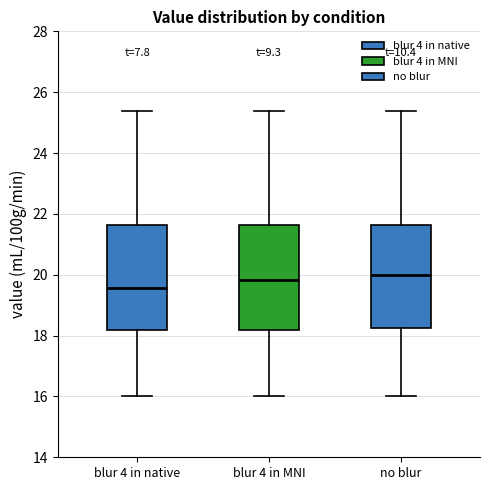

Reading left to right, read every box against the y-axis: the position of its median line, the range the box covers, and the ends of its whiskers. The values are not printed on the chart, so give them approximately, as read against the axis.

blur 4 in native: median 19.6, box 18.2 to 21.6, whiskers 16.0 to 25.4
blur 4 in MNI: median 19.8, box 18.2 to 21.6, whiskers 16.0 to 25.4
no blur: median 20.0, box 18.2 to 21.6, whiskers 16.0 to 25.4